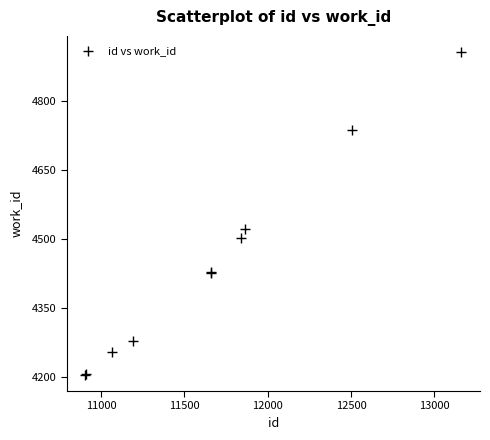

What Y value in the scatter plot is closest to 4555?

4522